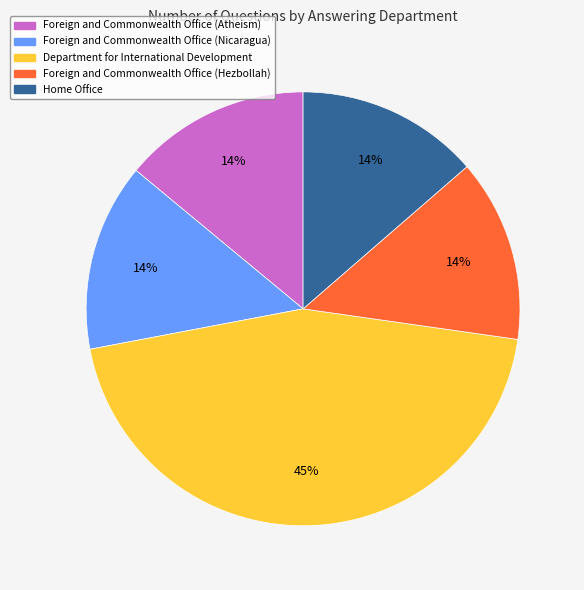

True or false: Foreign and Commonwealth Office (Atheism) accounts for 26% of the total.

False